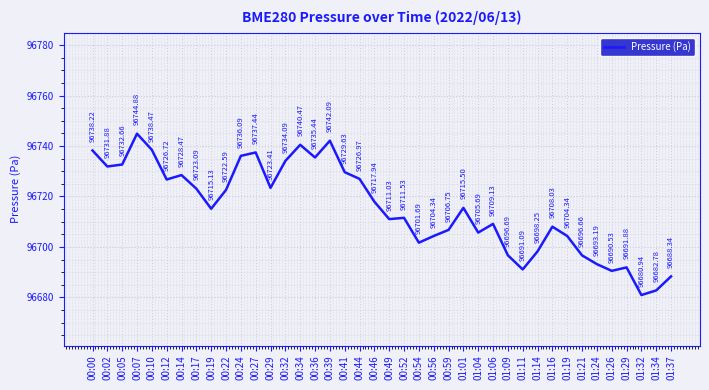

What is the average value?

96715.4